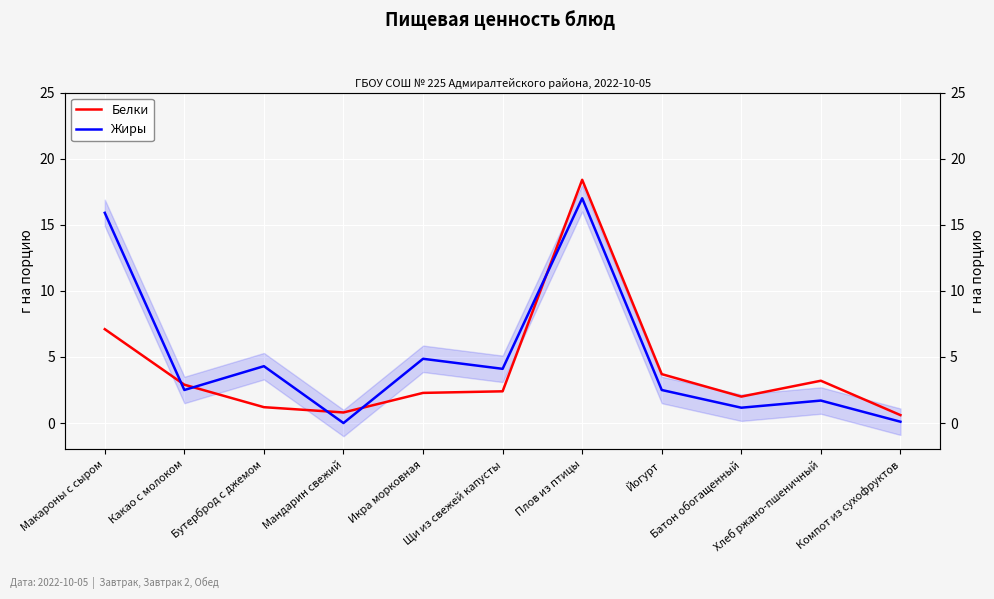

Reading left to right, extract all data points from this chart.

Белки: Макароны с сыром=7.1	Какао с молоком=2.9	Бутерброд с джемом=1.2	Мандарин свежий=0.8	Икра морковная=2.3	Щи из свежей капусты=2.4	Плов из птицы=18.4	Йогурт=3.7	Батон обогащенный=2.0	Хлеб ржано-пшеничный=3.2	Компот из сухофруктов=0.6
Жиры: Макароны с сыром=15.9	Какао с молоком=2.5	Бутерброд с джемом=4.3	Мандарин свежий=0.0	Икра морковная=4.9	Щи из свежей капусты=4.1	Плов из птицы=17.0	Йогурт=2.5	Батон обогащенный=1.2	Хлеб ржано-пшеничный=1.7	Компот из сухофруктов=0.1